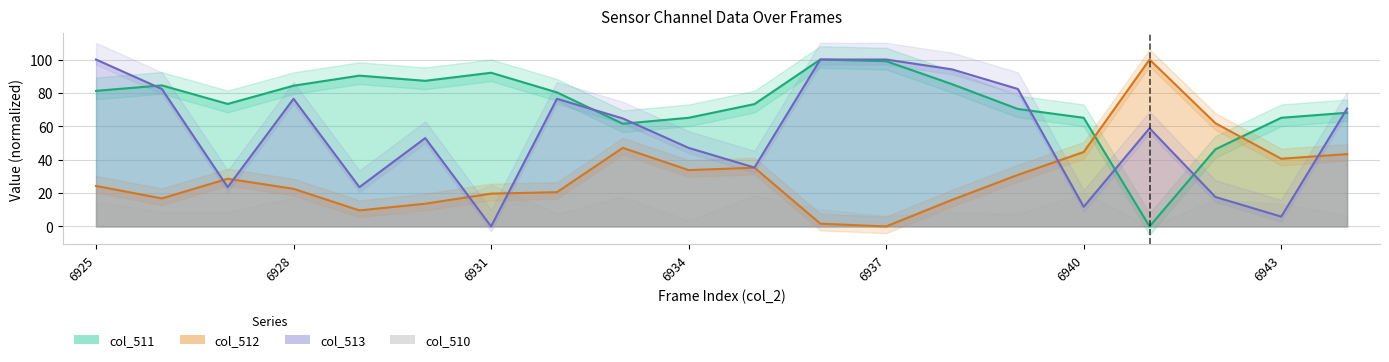

True or false: col_513 has more than 2 points higher than both neighbors.

True